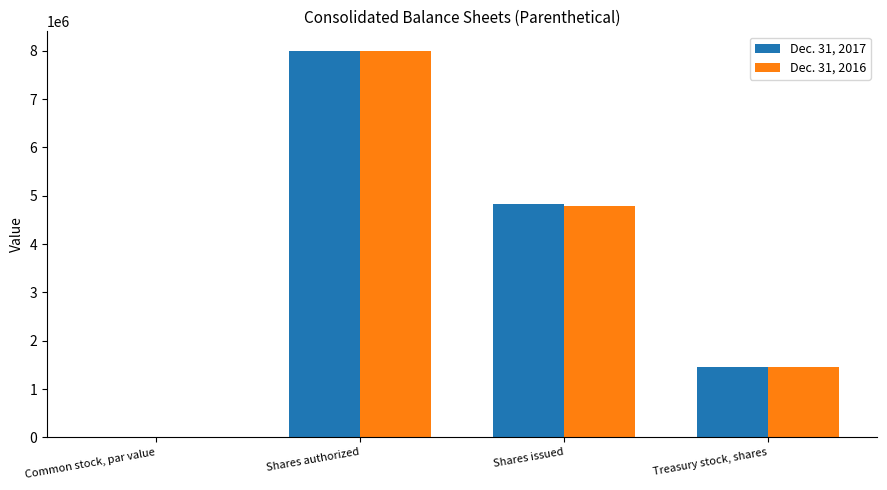

What is the sum of the Dec. 31, 2017 values at Shares issued and Shares authorized?

12838071.0